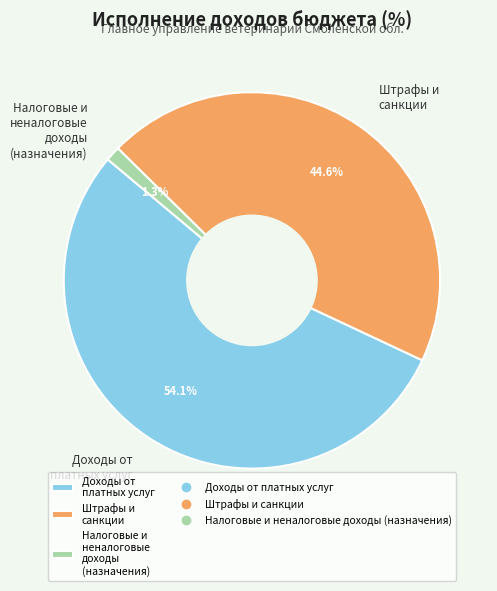

Does Налоговые и неналоговые доходы (назначения) represent more than half of the total?

No